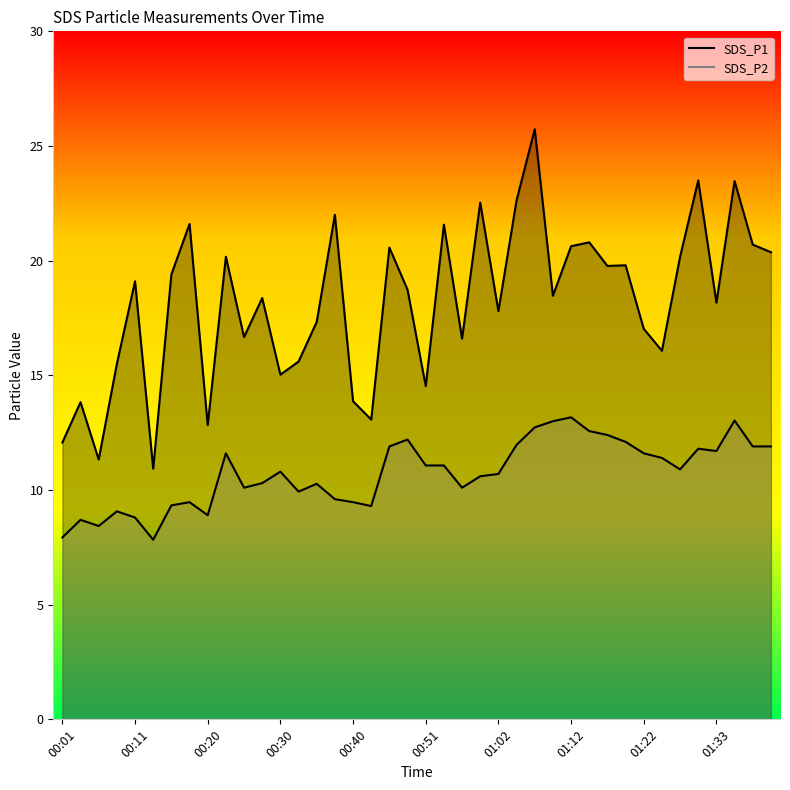

At which label does SDS_P2 first exceed 10?

00:23